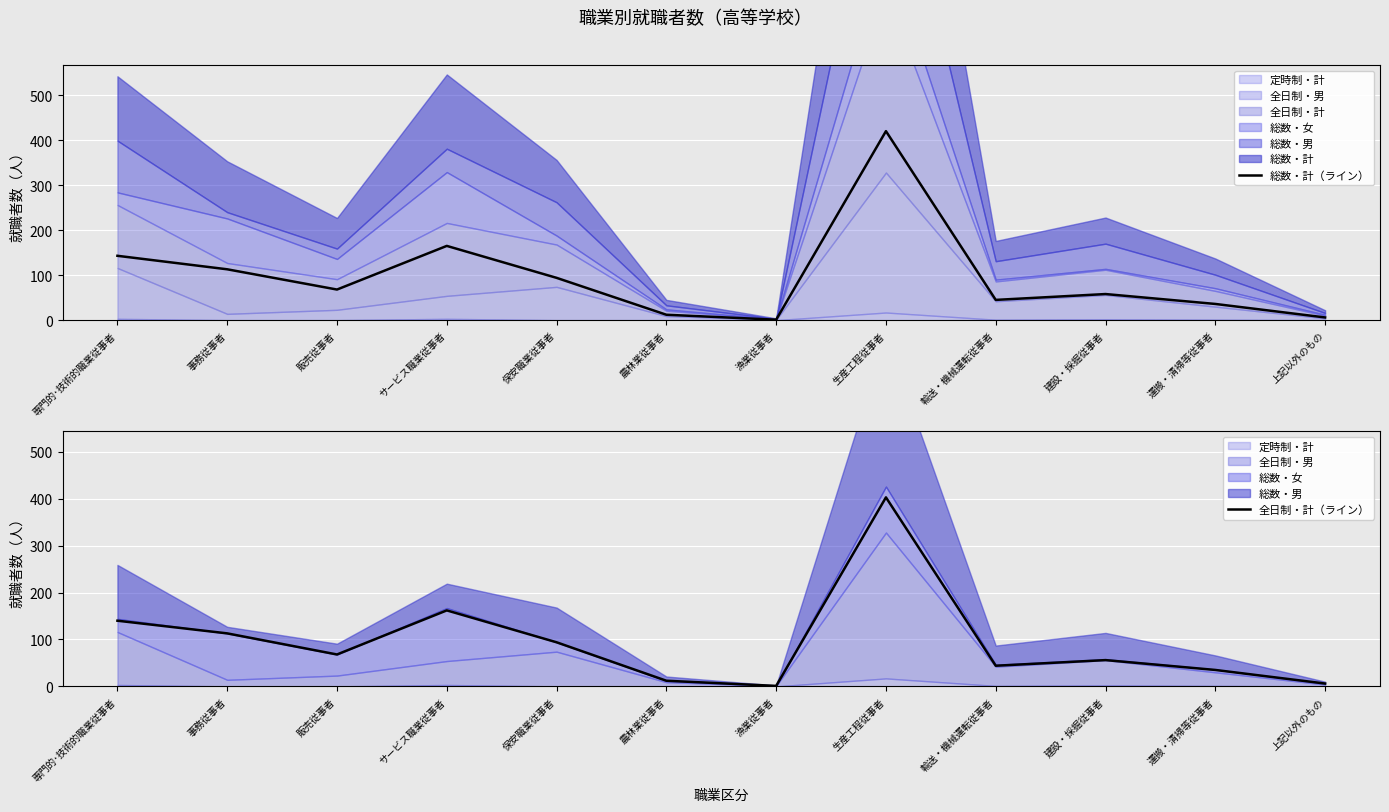

What is the difference between the 全日制・計（ライン） values at 農林業従事者 and 運搬・清掃等従事者?

23